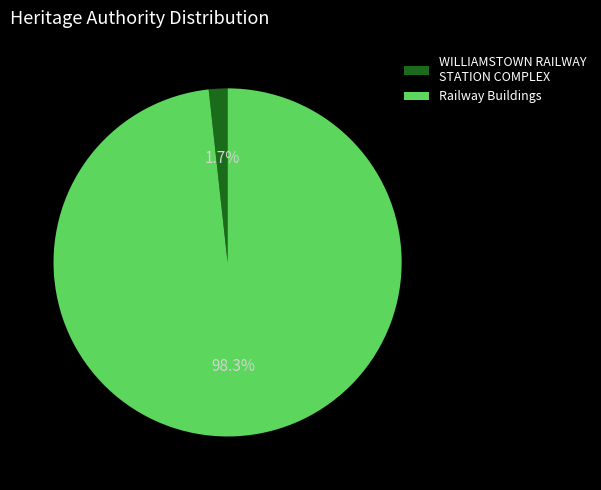

What is the smallest slice in the pie chart?

WILLIAMSTOWN RAILWAY STATION COMPLEX